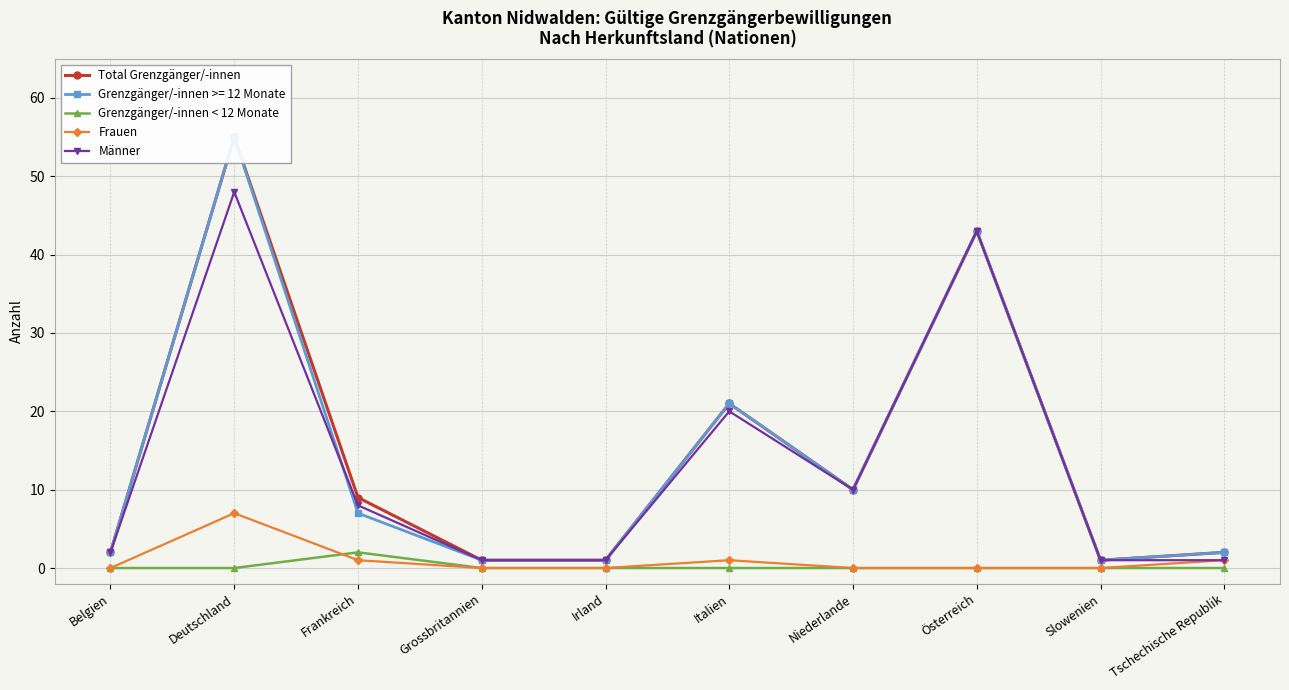

In Total Grenzgänger/-innen, how many points are higher than both neighbors (excluding endpoints)?

3